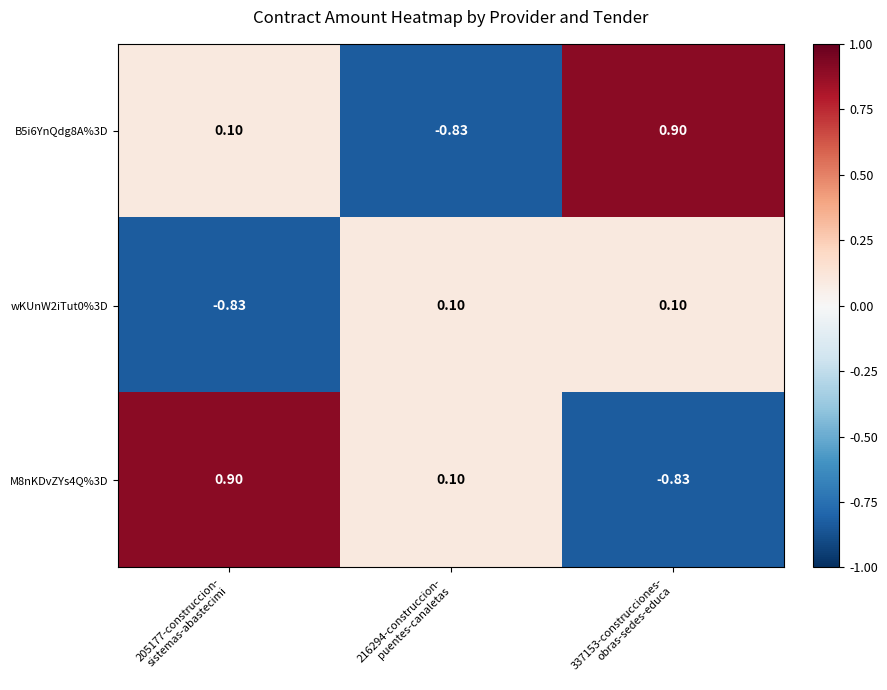

How many values in the B5i6YnQdg8A%3D series are below 0?

1